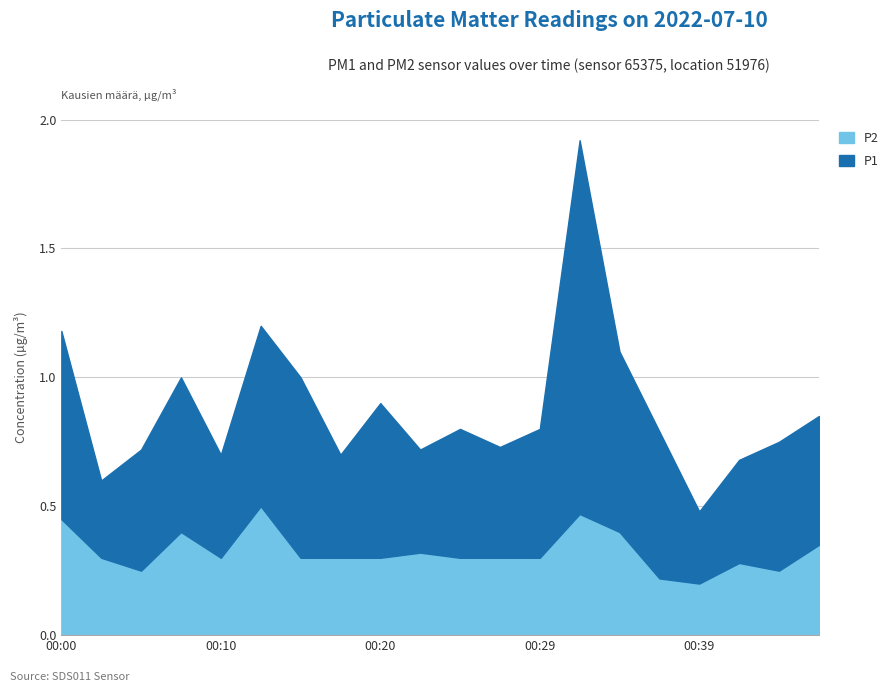

Reading left to right, extract all data points from this chart.

P1: 00:00=0.7	00:02=0.3	00:05=0.5	00:07=0.6	00:10=0.4	00:12=0.7	00:15=0.7	00:17=0.4	00:20=0.6	00:22=0.4	00:24=0.5	00:27=0.4	00:29=0.5	00:32=1.4	00:34=0.7	00:37=0.6	00:39=0.3	00:42=0.4	00:44=0.5	00:46=0.5
P2: 00:00=0.5	00:02=0.3	00:05=0.2	00:07=0.4	00:10=0.3	00:12=0.5	00:15=0.3	00:17=0.3	00:20=0.3	00:22=0.3	00:24=0.3	00:27=0.3	00:29=0.3	00:32=0.5	00:34=0.4	00:37=0.2	00:39=0.2	00:42=0.3	00:44=0.2	00:46=0.3